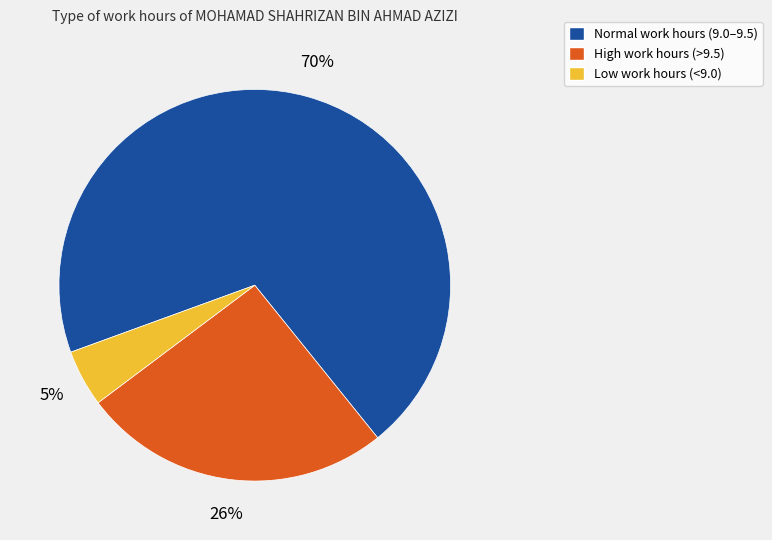

To the nearest percent, what percentage of the pie is High work hours (>9.5)?

26%